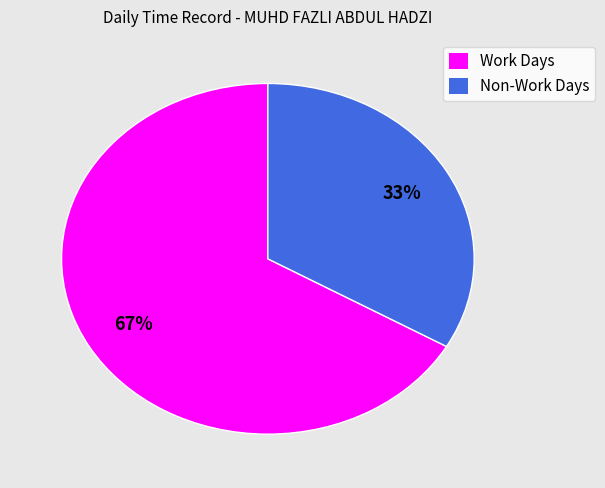

Which category accounts for the majority?

Work Days